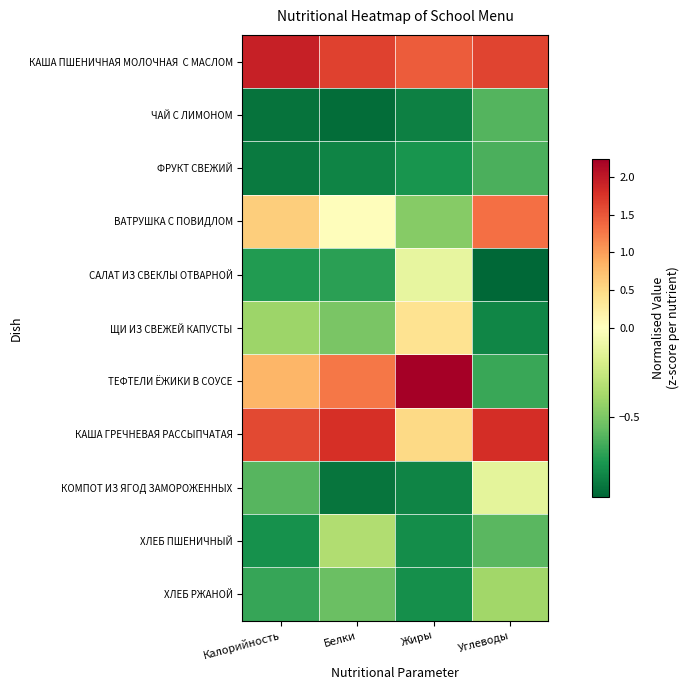

Between Калорийность and Жиры, which is larger?

Калорийность